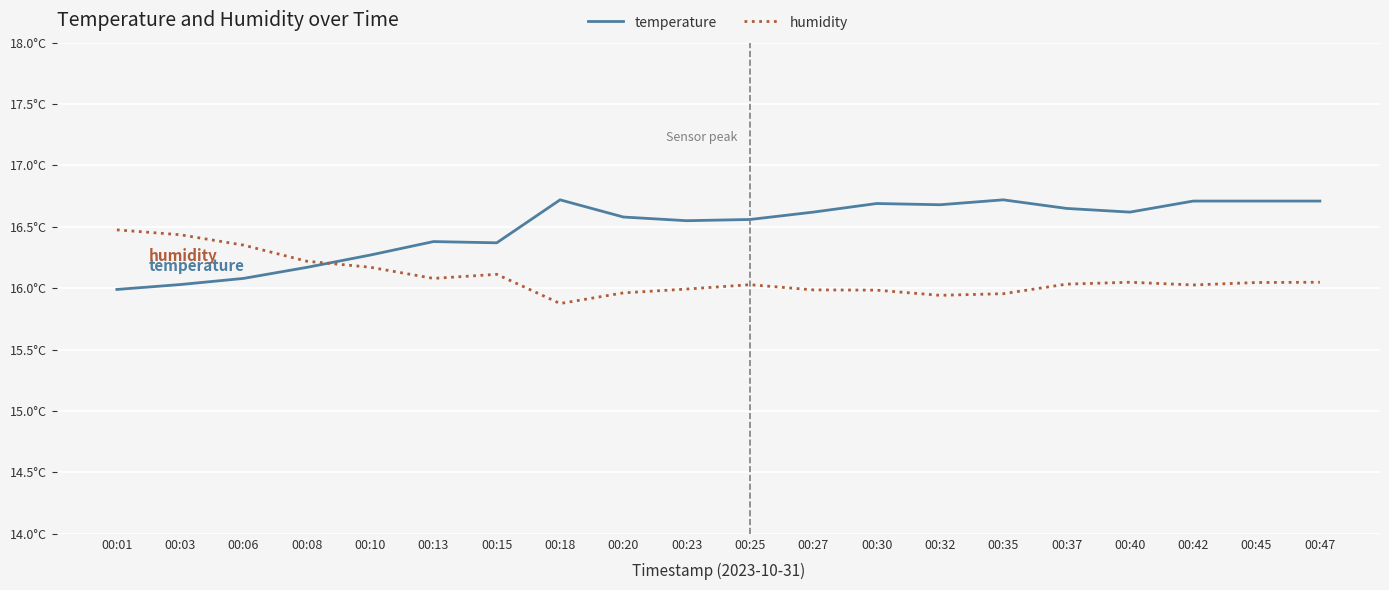

What is the sum of the humidity values at 00:20 and 00:37?

32.0